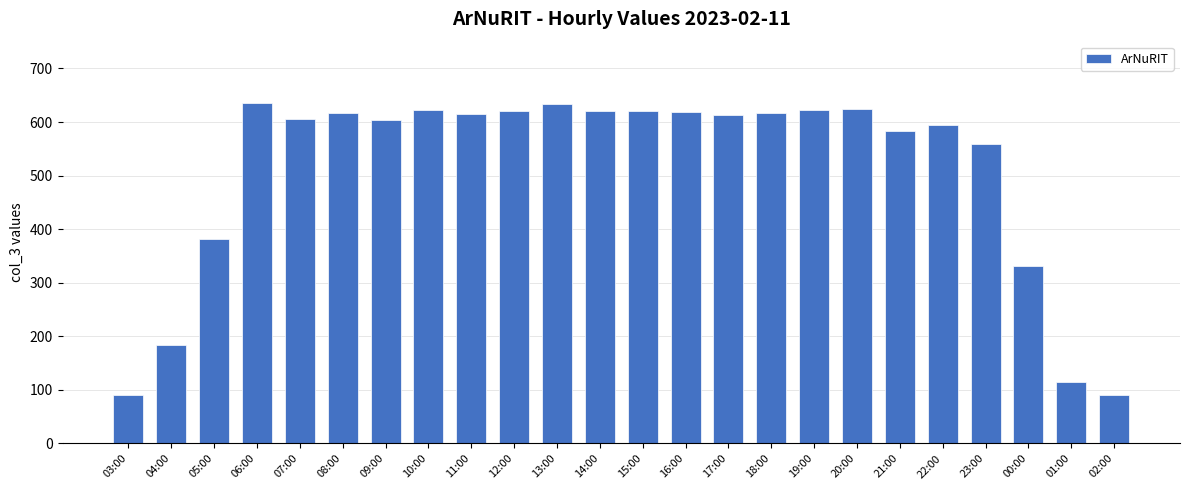

What is the ratio of the value at 17:00 to the value at 20:00?

1.0